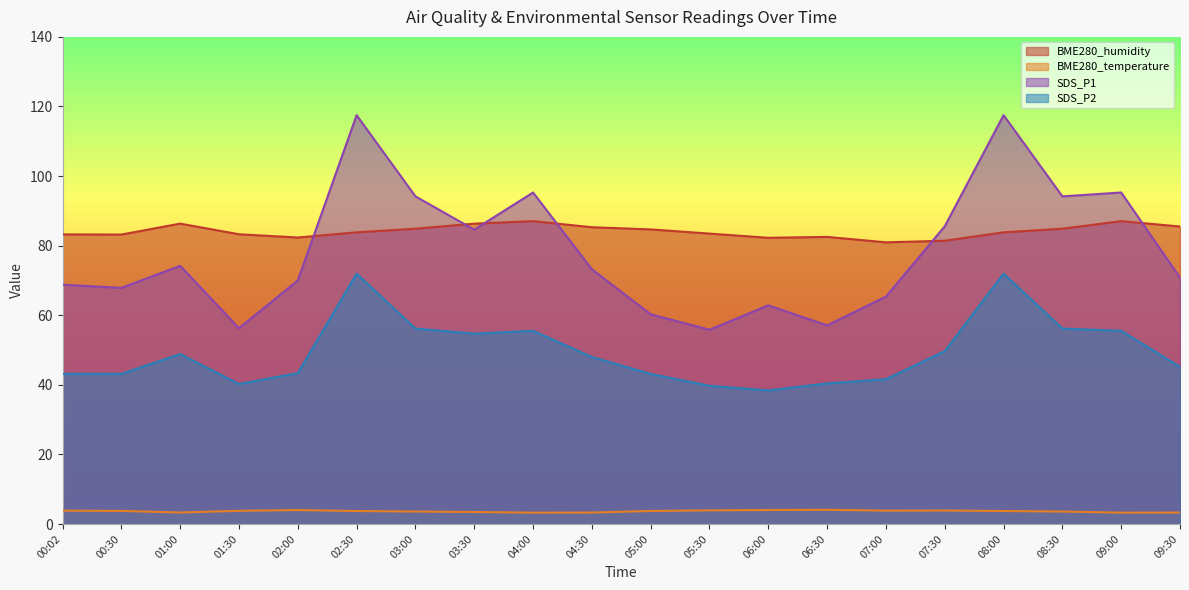

What is the maximum value shown in the chart?

117.5